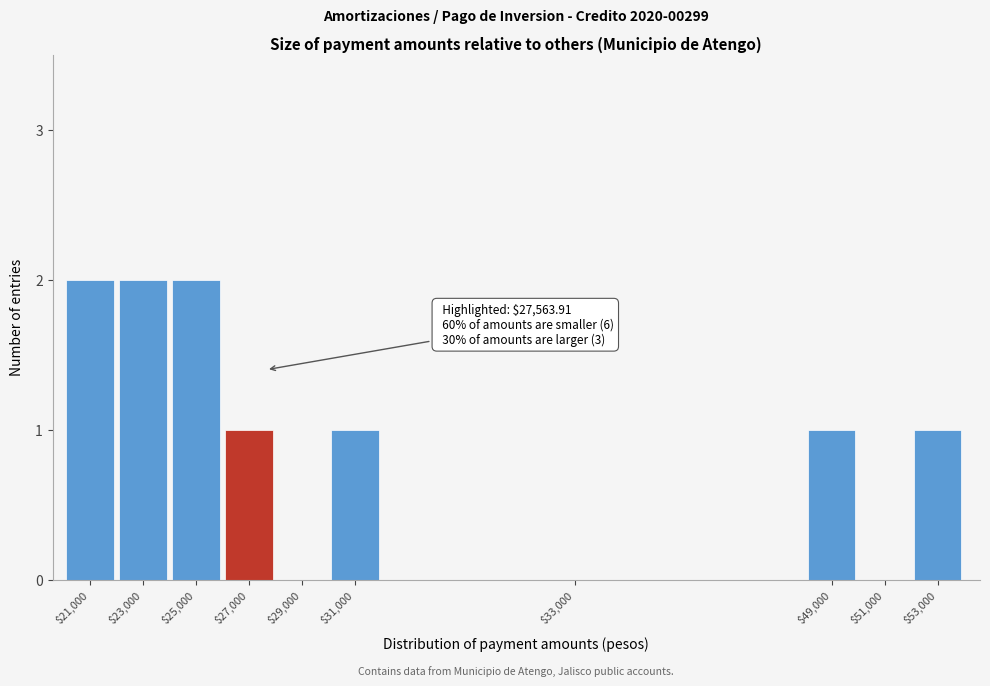

The chart shows a value of 2 at $23,000. True or false?

True